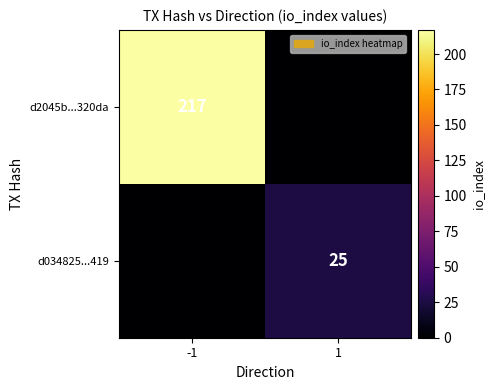

The value of d2045b...320da at -1 is 217. True or false?

True